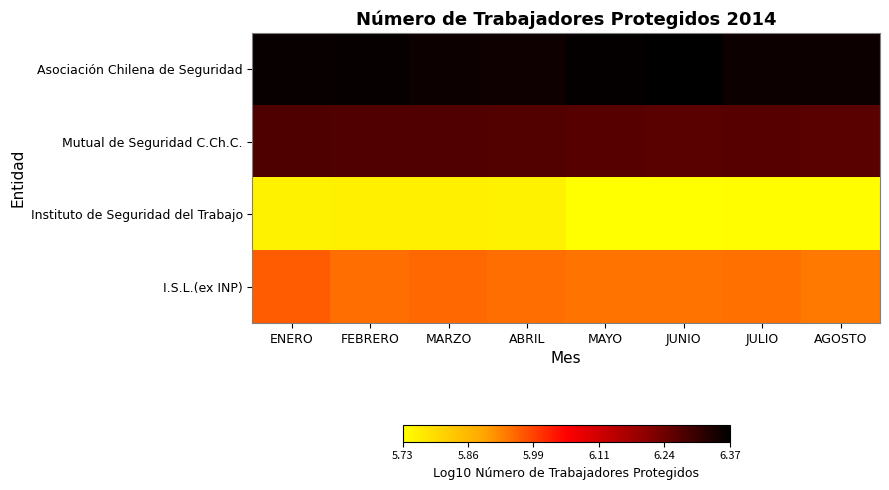

Which has a higher value, MAYO or FEBRERO?

MAYO